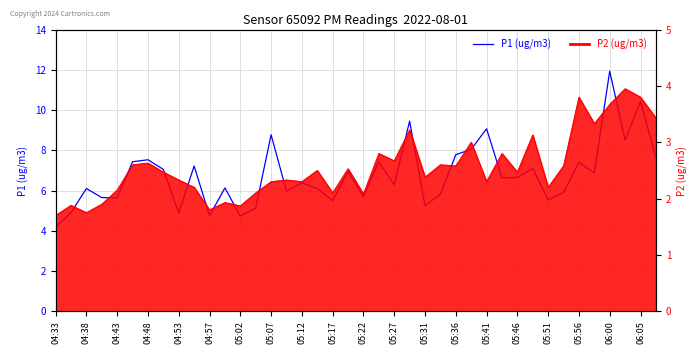

What is the smallest value displayed?

4.2